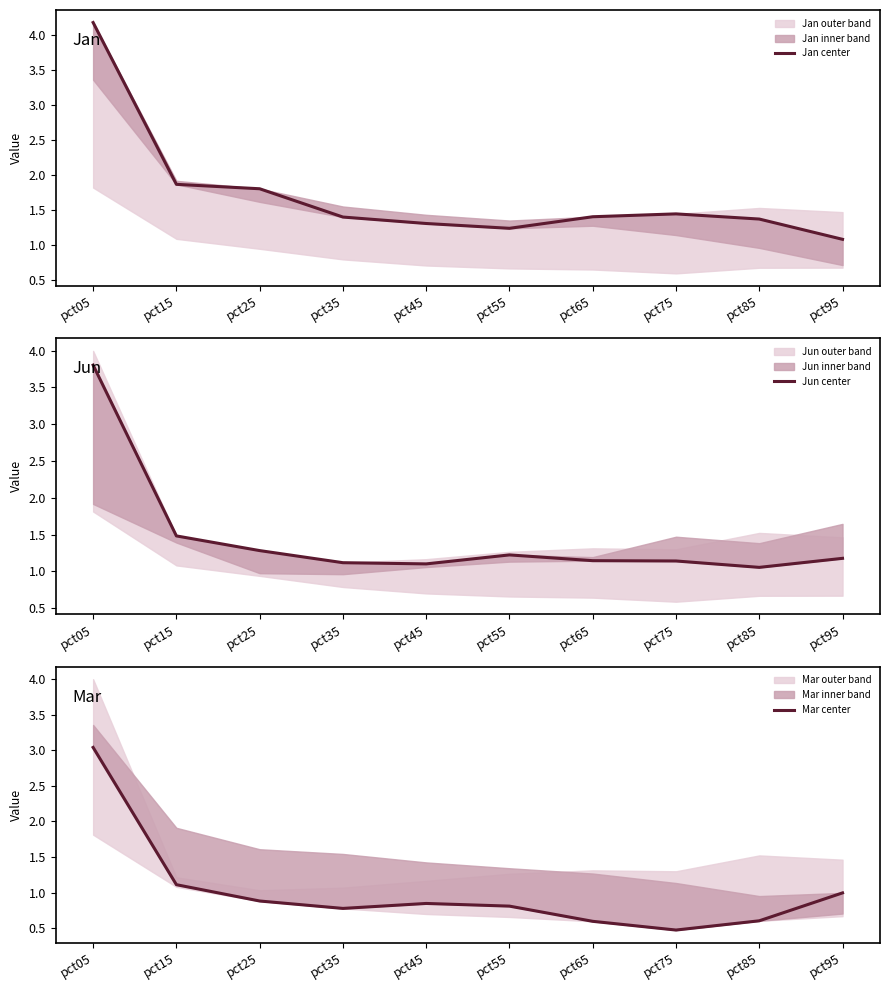

How many intersections are there between Jun center and Jan center?

1